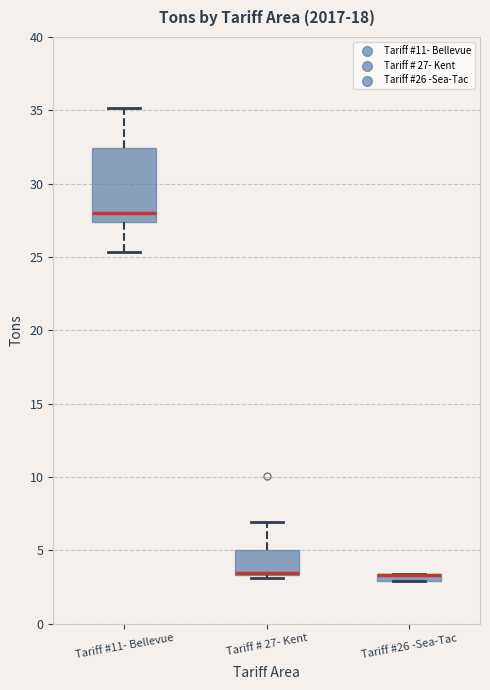

Comparing the boxes themselves (not the whiskers), which one is the tallest?

Tariff #11- Bellevue